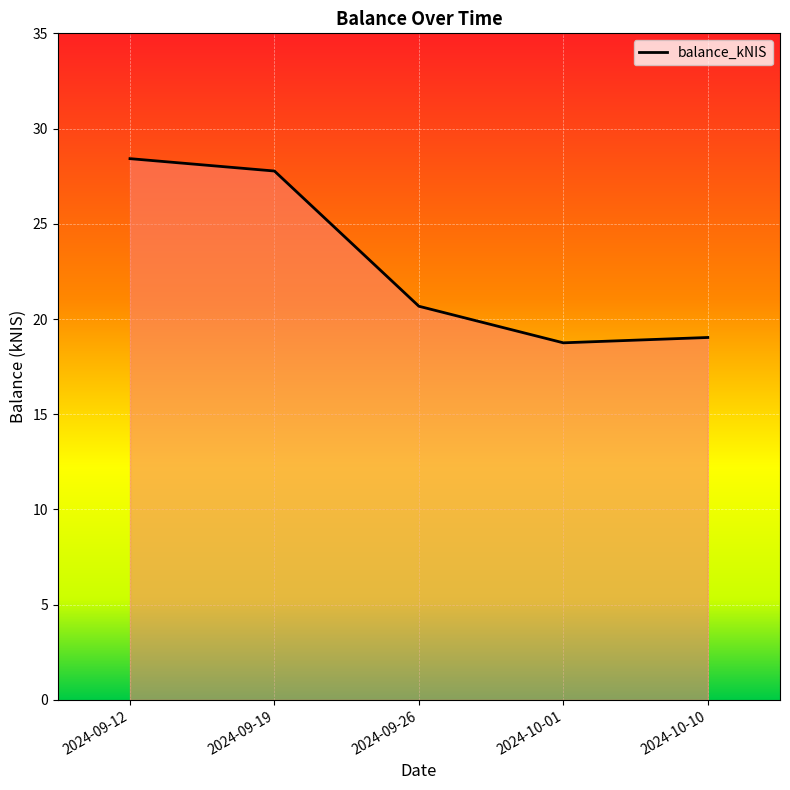

What position from the left is 2024-09-12?

1